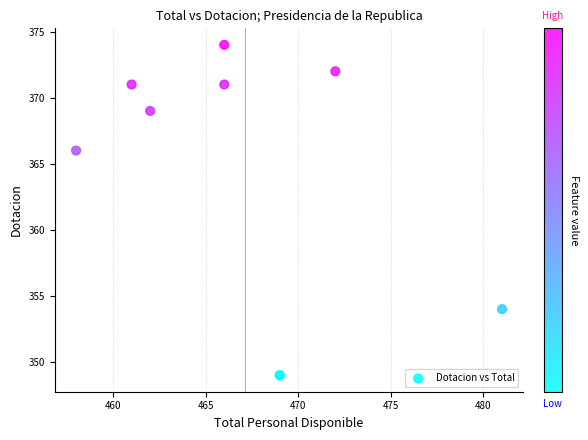

What Y value in the scatter plot is closest to 361?

366